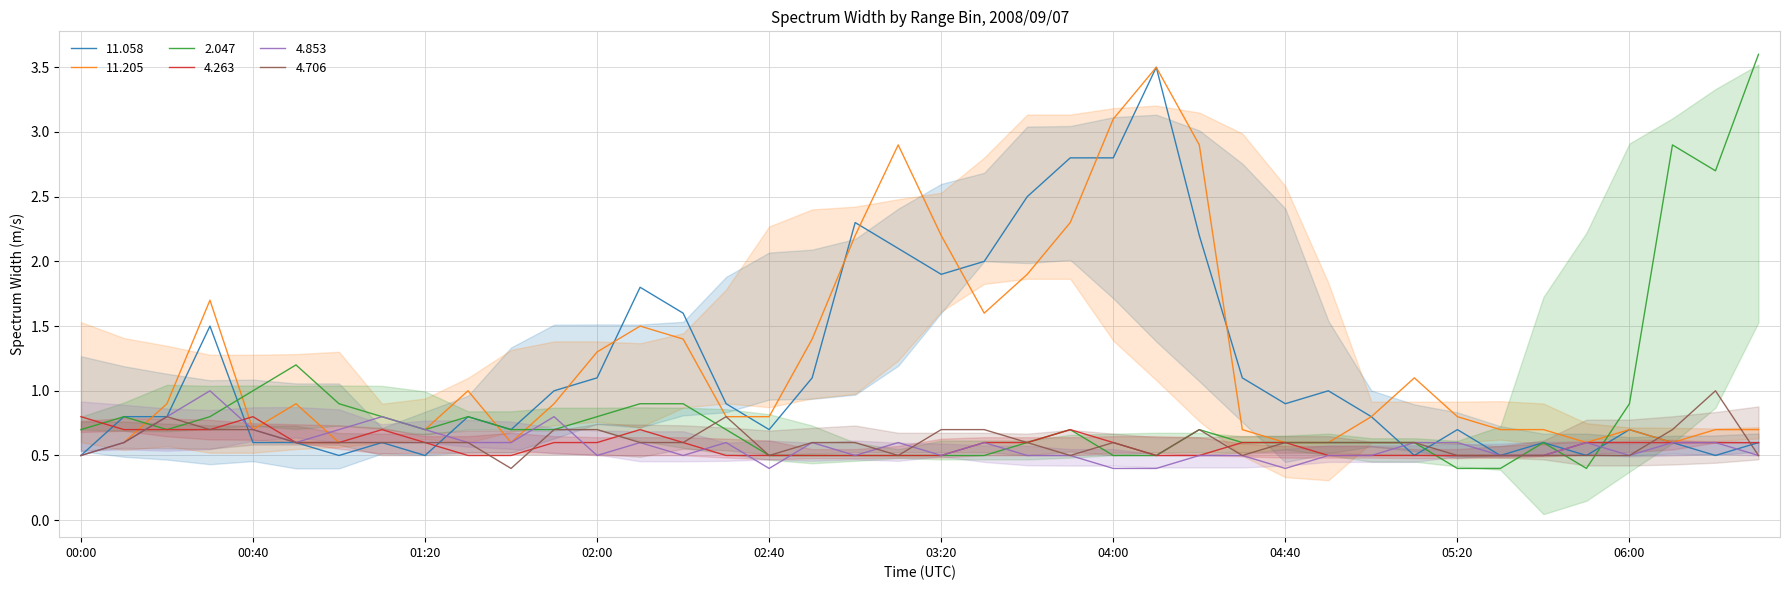

The 2.047 series shows 0.5 at 02:50. True or false?

True